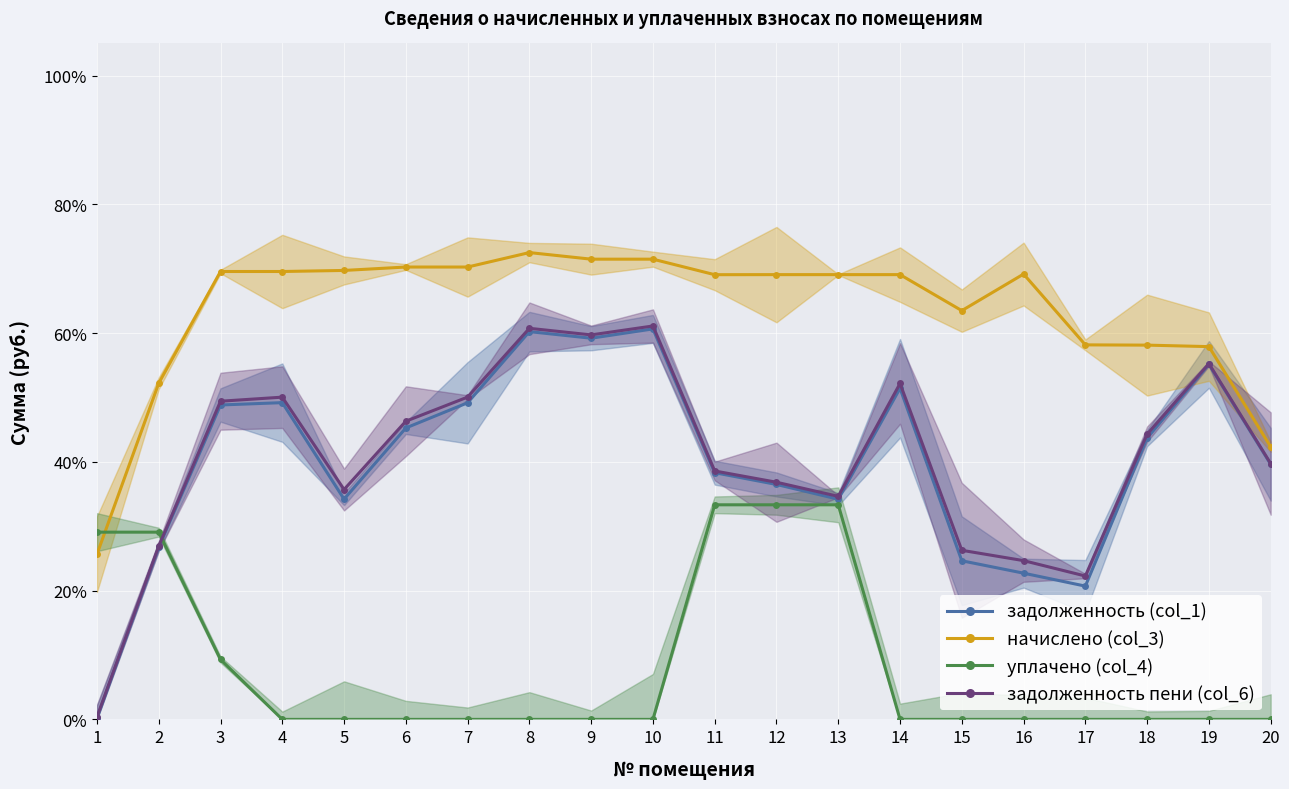

True or false: задолженность пени (col_6) and задолженность (col_1) cross at least once.

False